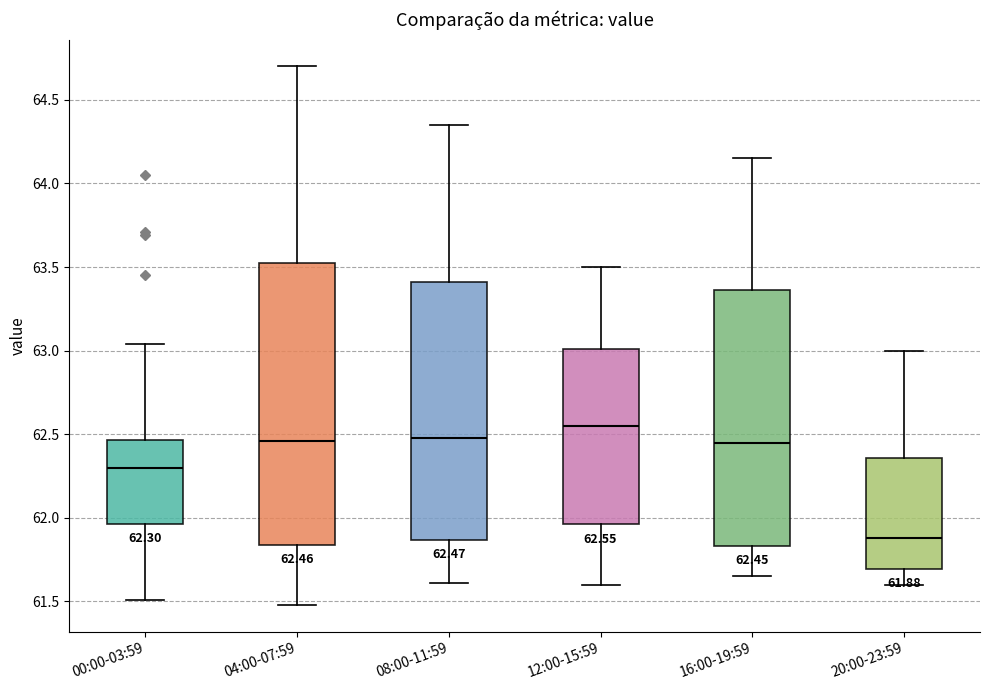

Which box's median line is the highest?

12:00-15:59